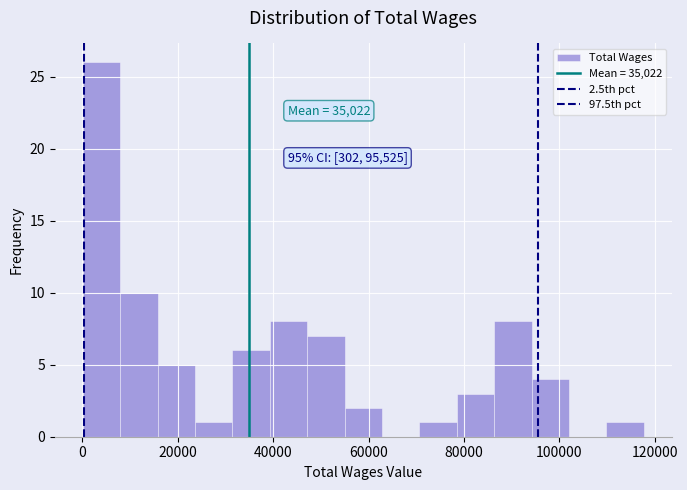

Read against the x-axis, roughly where is the centre of the tallest bar?

4000